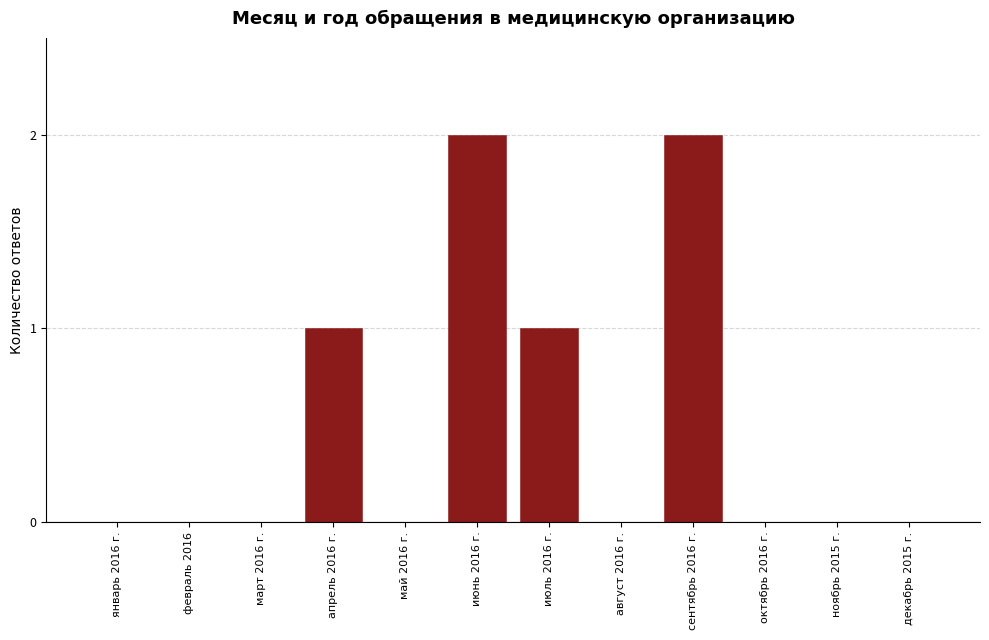

Reading left to right, extract all data points from this chart.

январь 2016 г.=0	февраль 2016=0	март 2016 г.=0	апрель 2016 г.=1	май 2016 г.=0	июнь 2016 г.=2	июль 2016 г.=1	август 2016 г.=0	сентябрь 2016 г.=2	октябрь 2016 г.=0	ноябрь 2015 г.=0	декабрь 2015 г.=0